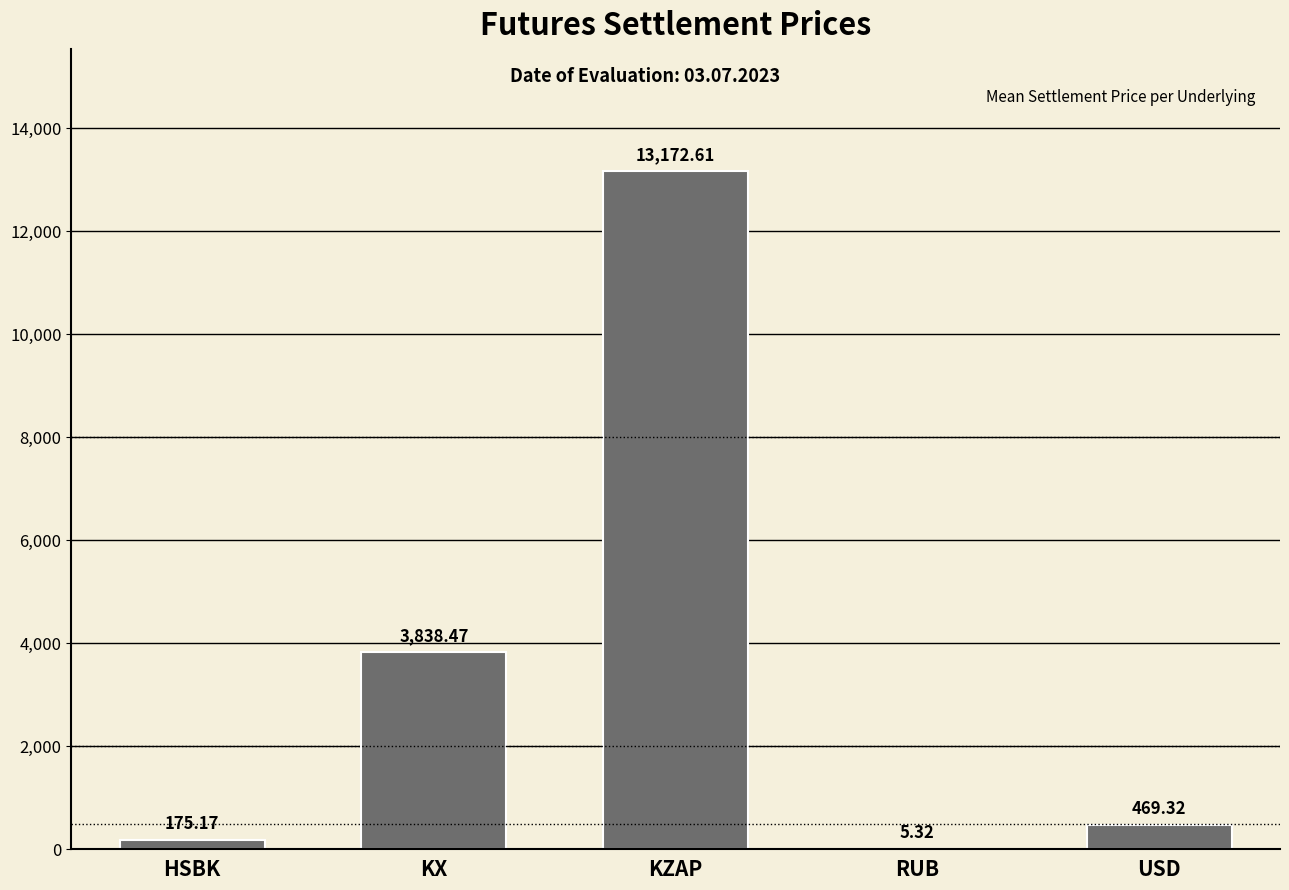

At which category does the chart reach its peak across all series?

KZAP